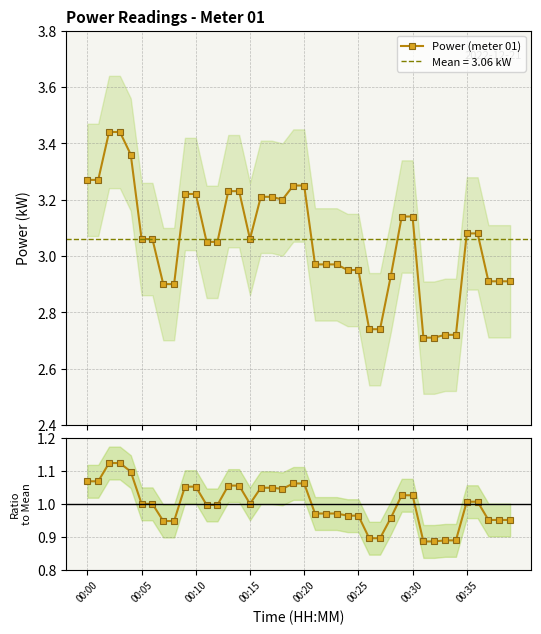

Which series changed the most between 00:35 and 22?

Power (meter 01)